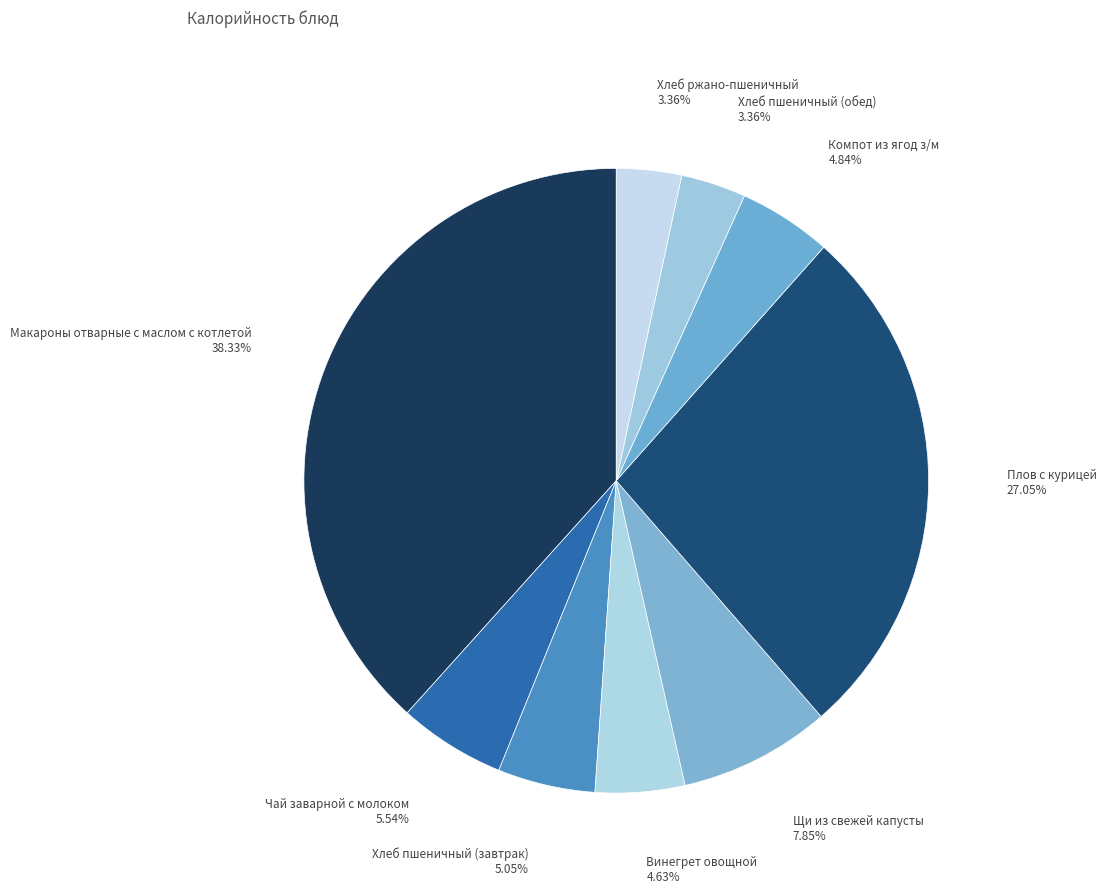

Between Компот из ягод з/м and Плов с курицей, which is larger?

Плов с курицей